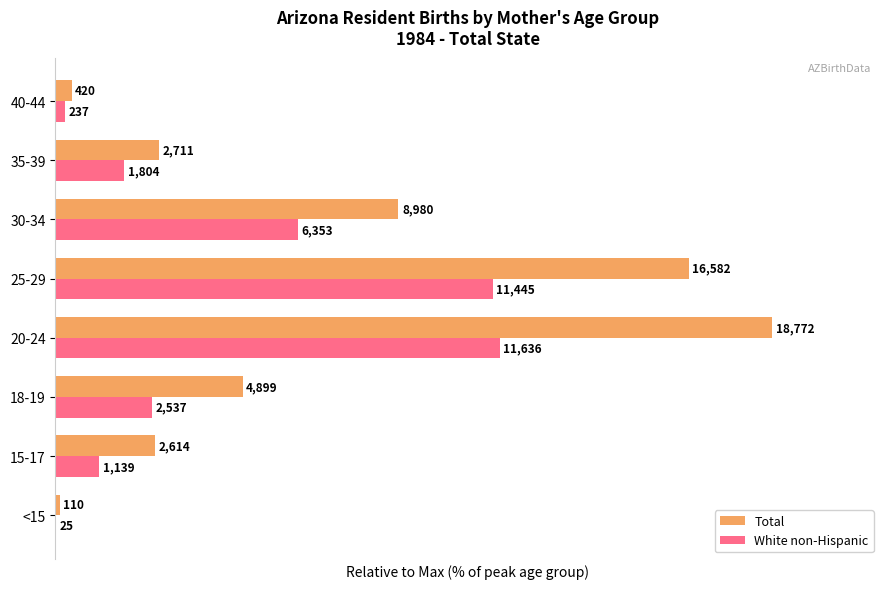

Which series has the largest total across all categories?

Total